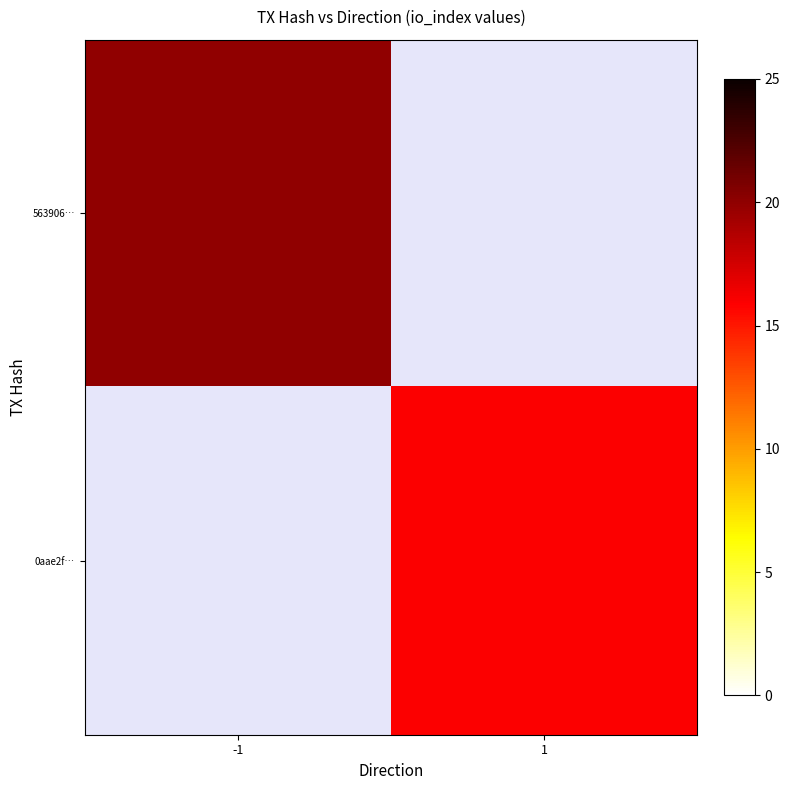

What is the maximum value for 563906…?

20.0